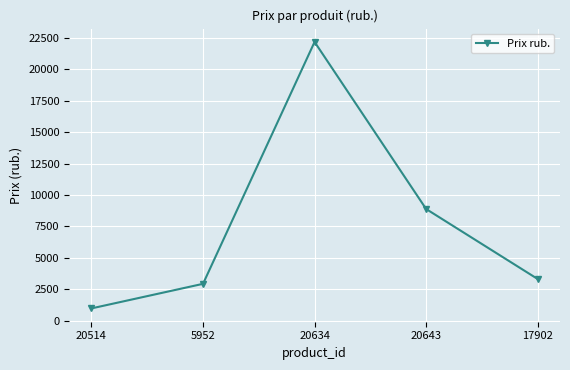

How many points are higher than both their immediate neighbors (excluding endpoints)?

1